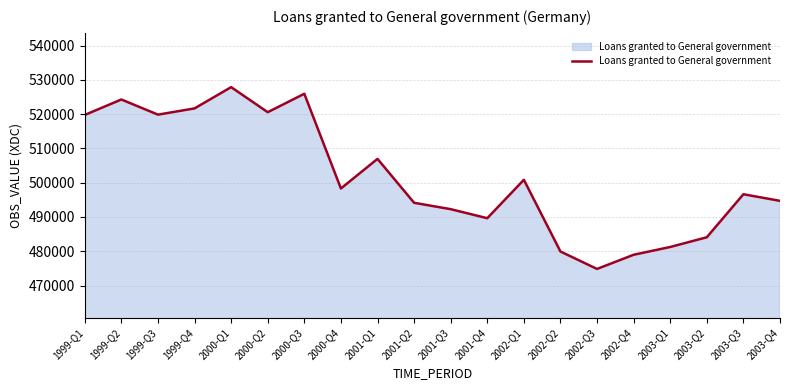

Where is the first local minimum?

1999-Q3